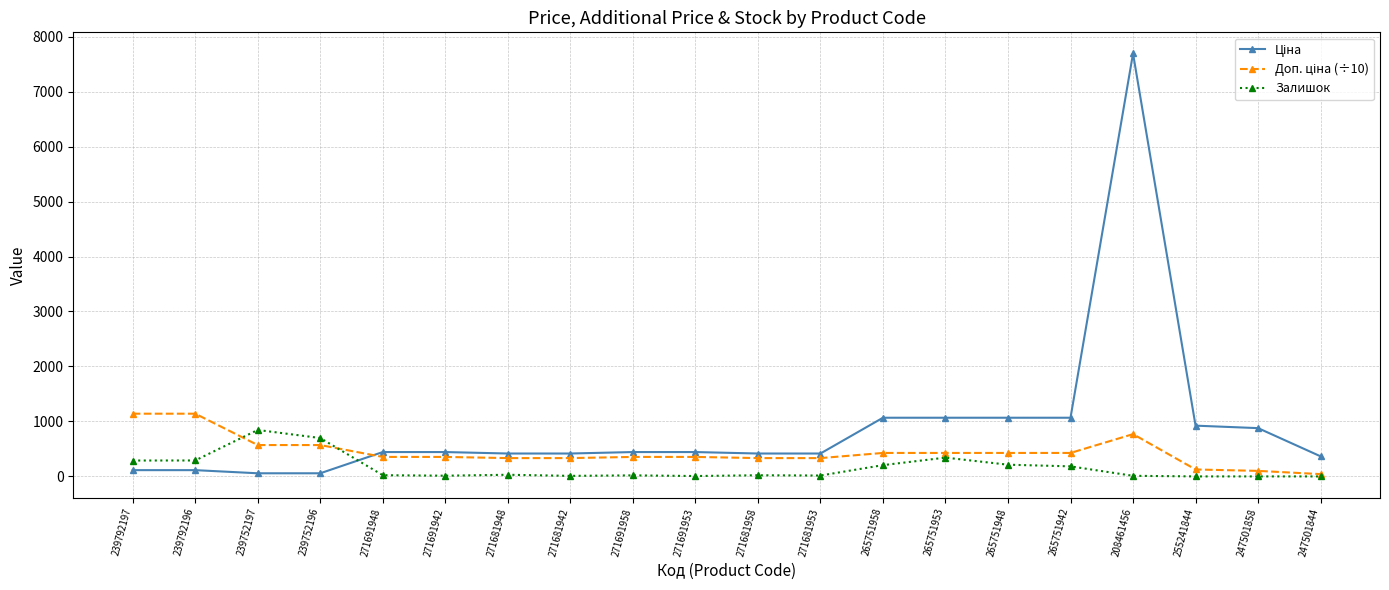

In Залишок, how many points are higher than both neighbors (excluding endpoints)?

5